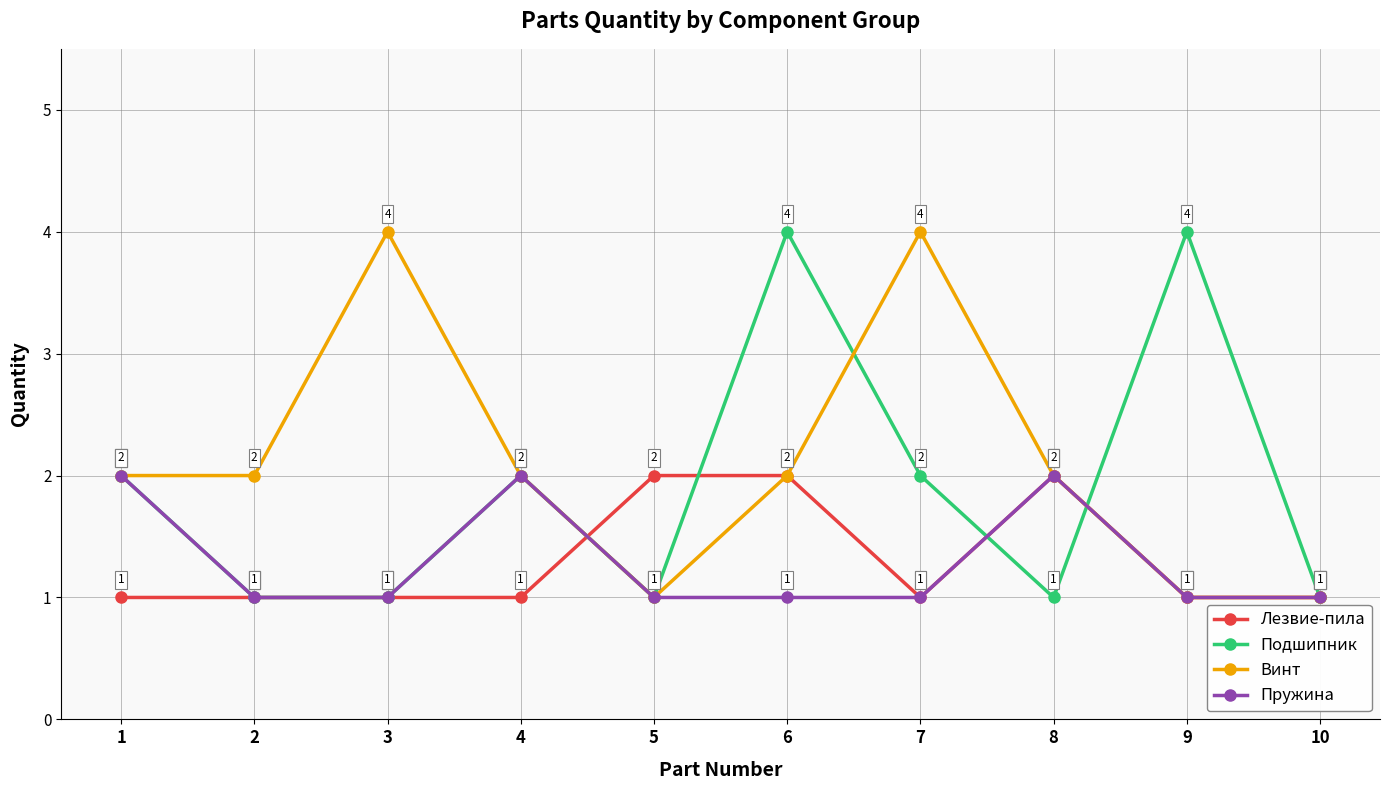

Is it true that Винт equals 1 at 3?

False